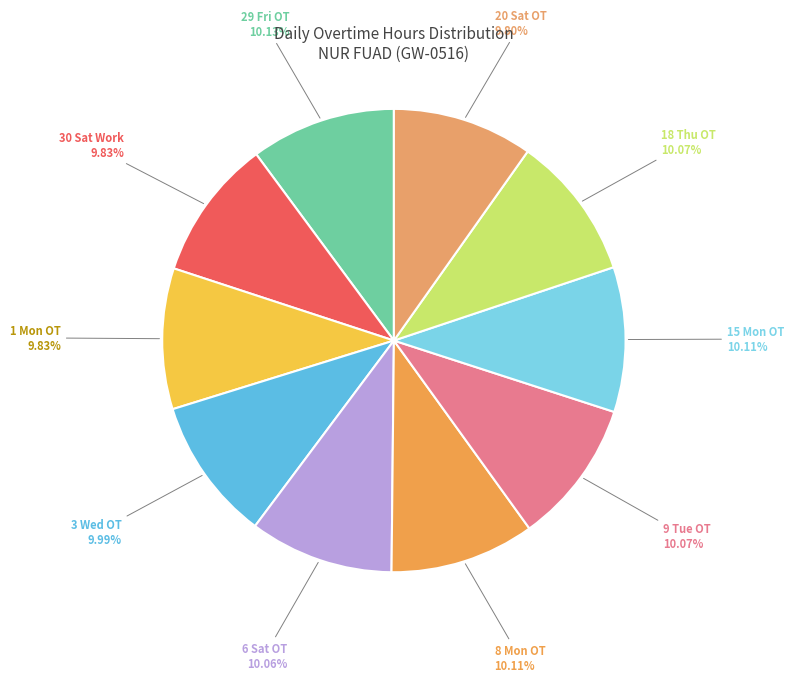

Which slice is the smallest?

20 Sat OT